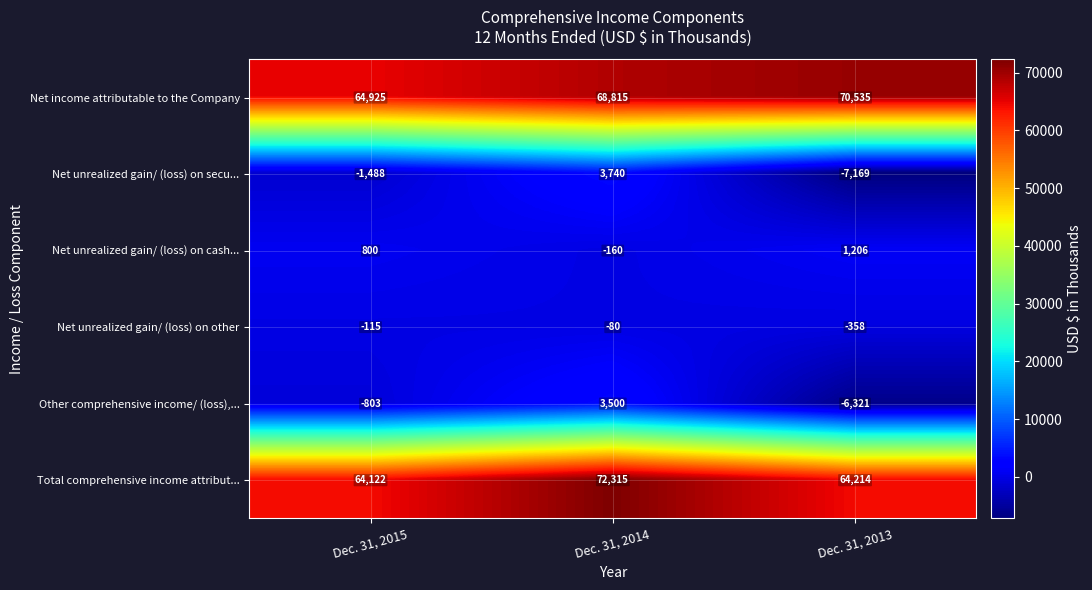

Count the number of data series in this chart.

6